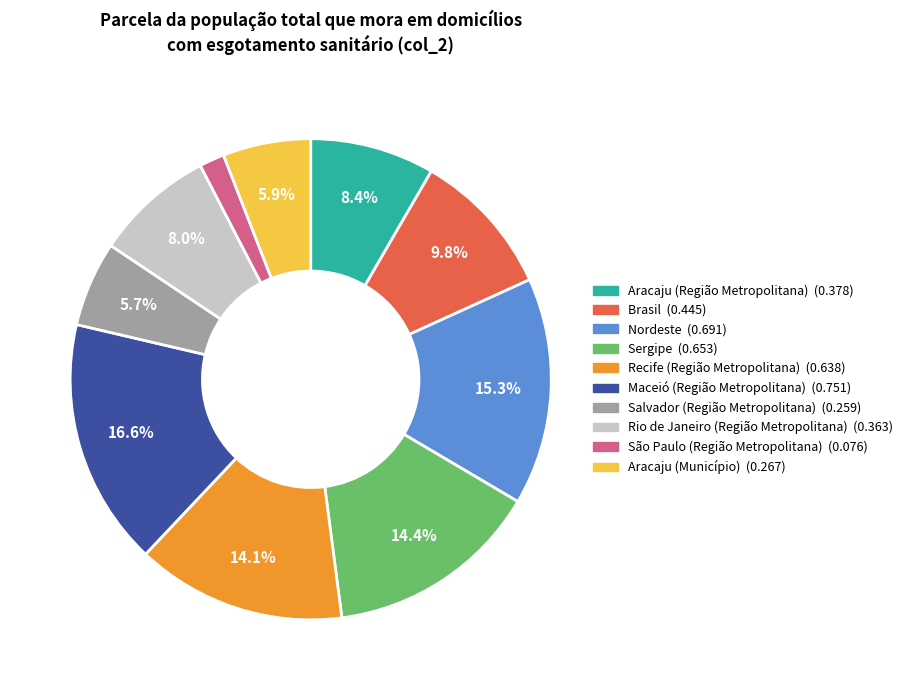

Which category has the smallest portion of the pie?

São Paulo (Região Metropolitana)